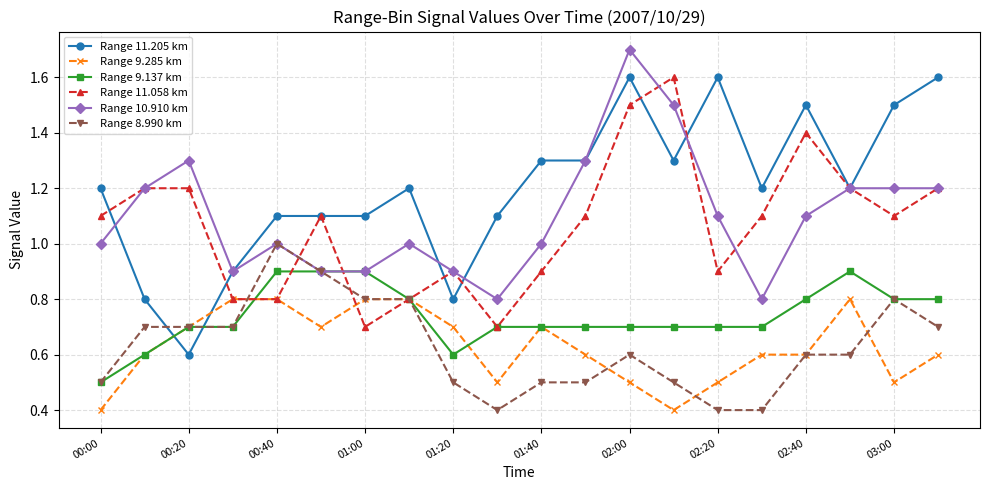

True or false: Range 11.058 km has more than 2 points higher than both neighbors.

True